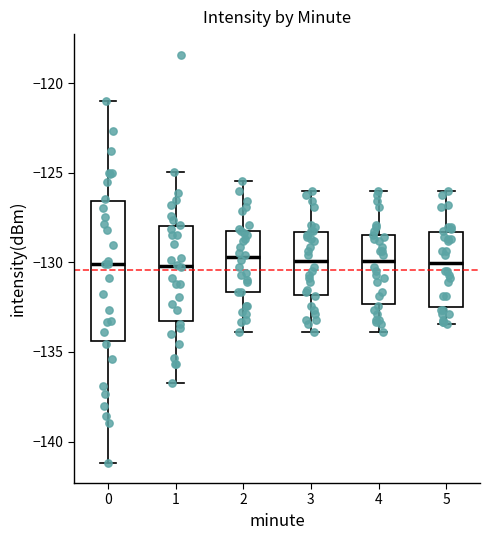

Reading left to right, read every box against the y-axis: the position of its median line, the range the box covers, and the ends of its whiskers. The values are not printed on the chart, so give them approximately, as read against the axis.

0: median -130.0, box -134.5 to -126.5, whiskers -141.0 to -121.0
1: median -130.0, box -133.5 to -128.0, whiskers -136.5 to -125.0
2: median -129.5, box -131.5 to -128.5, whiskers -134.0 to -125.5
3: median -130.0, box -132.0 to -128.5, whiskers -134.0 to -126.0
4: median -130.0, box -132.5 to -128.5, whiskers -134.0 to -126.0
5: median -130.0, box -132.5 to -128.5, whiskers -133.5 to -126.0